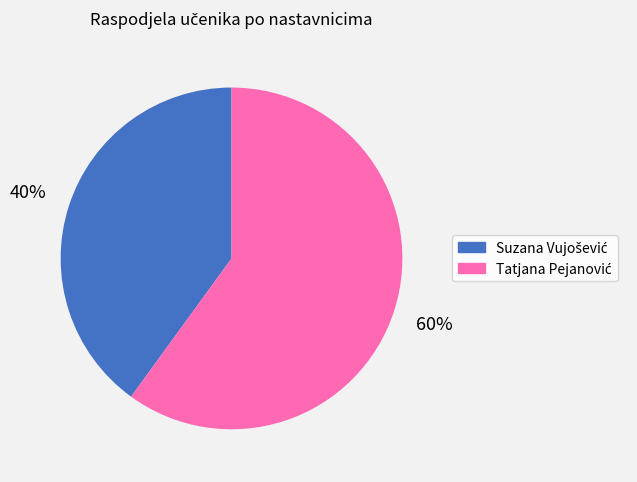

Is there a majority slice in this chart?

Yes